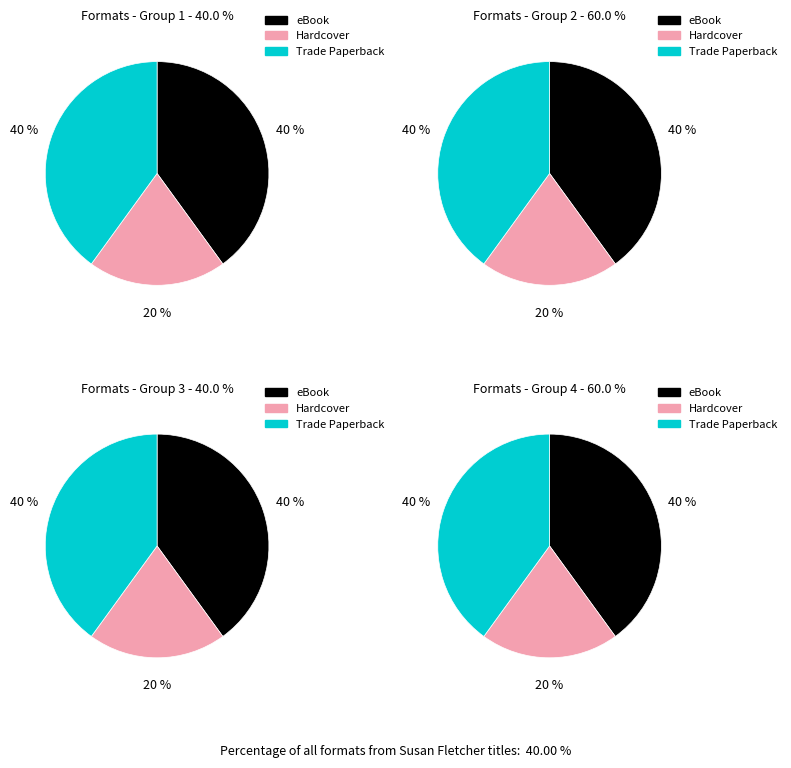

Does any single category account for the majority?

No